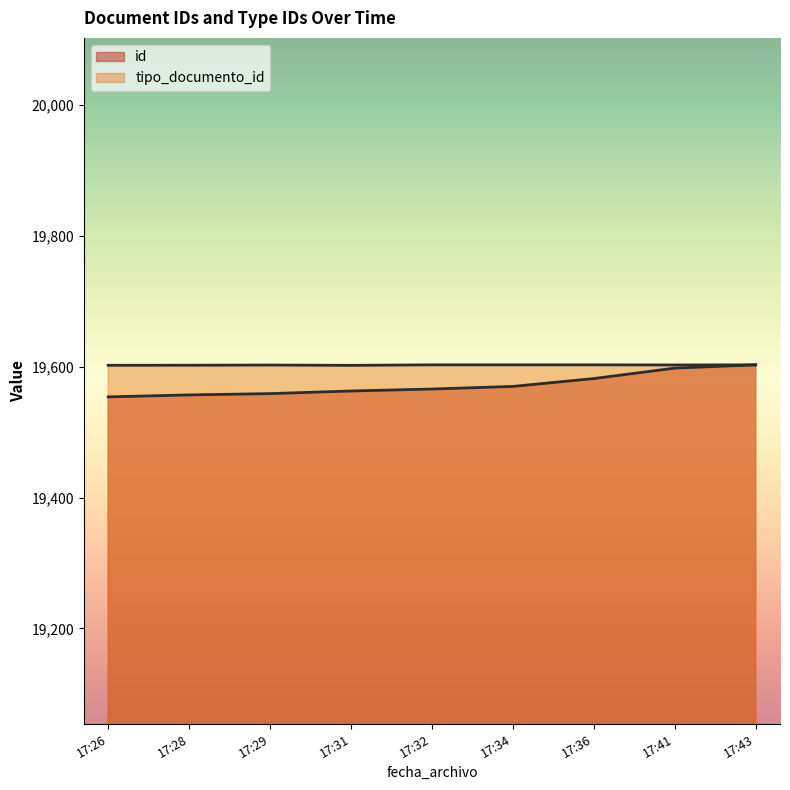

Does the chart display data point markers on the line(s)?

No